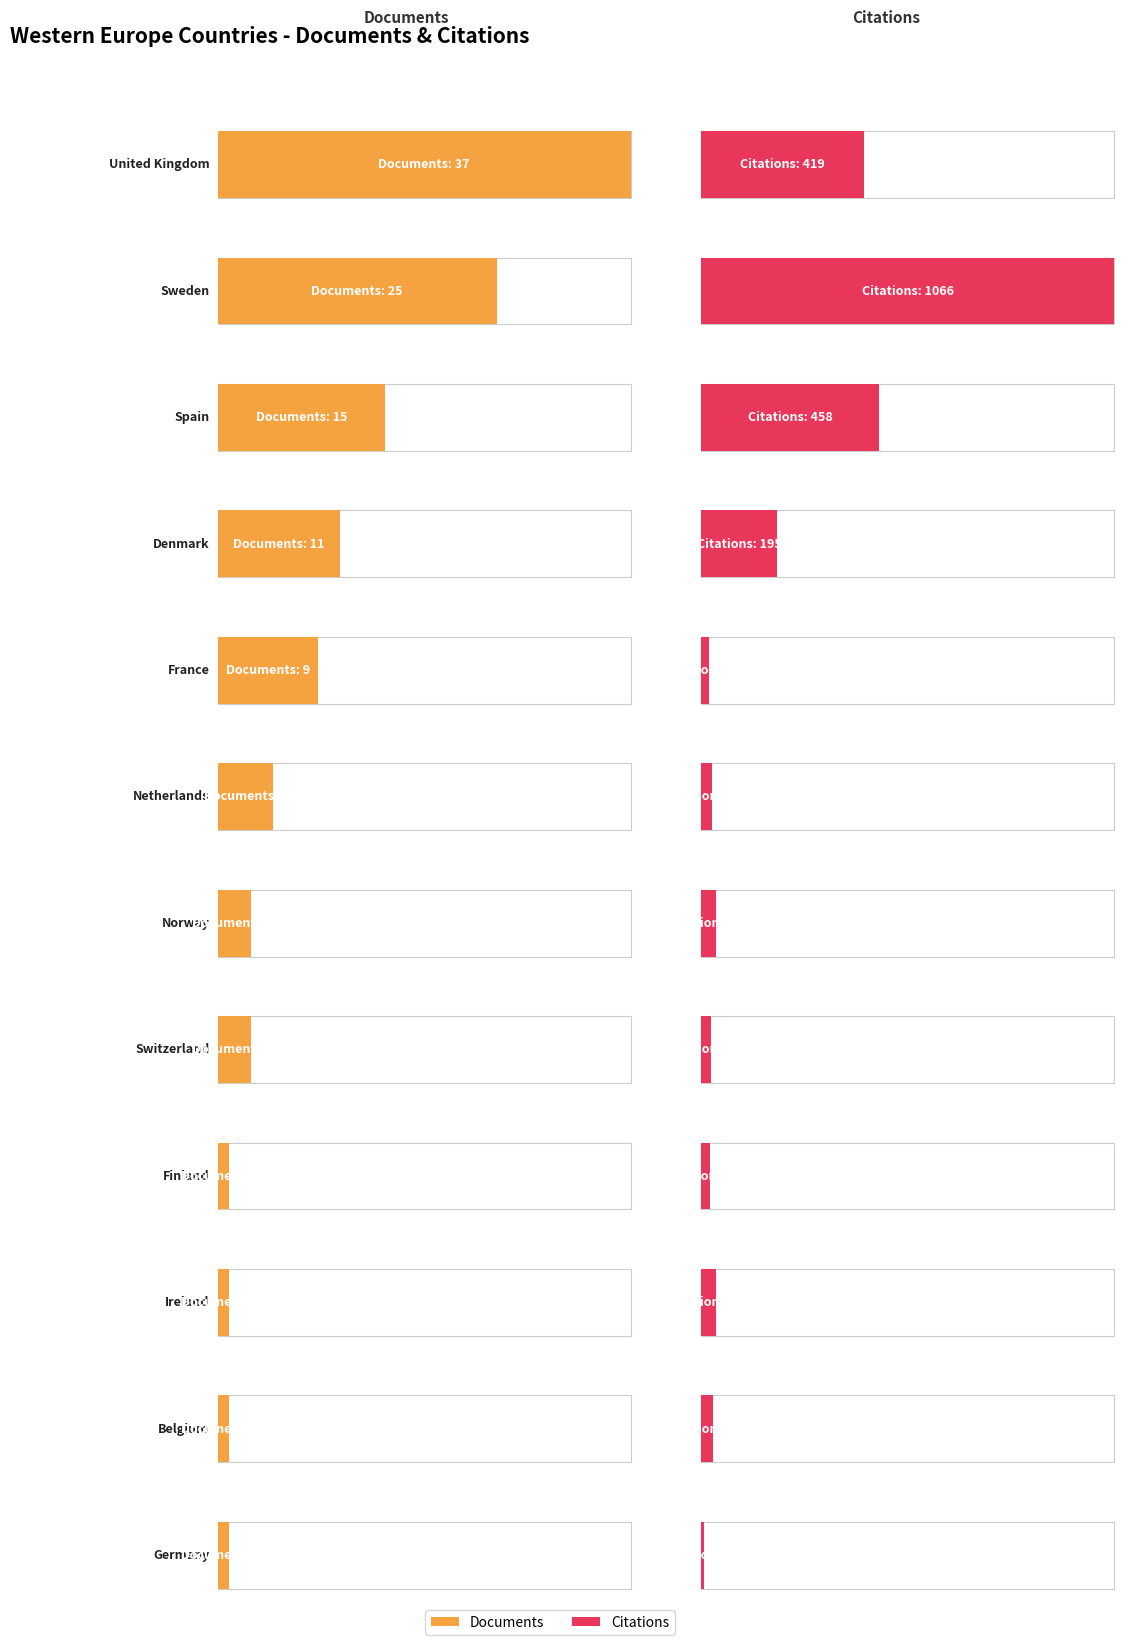

What is the difference between the maximum and minimum values in the Citations series?

1060.0